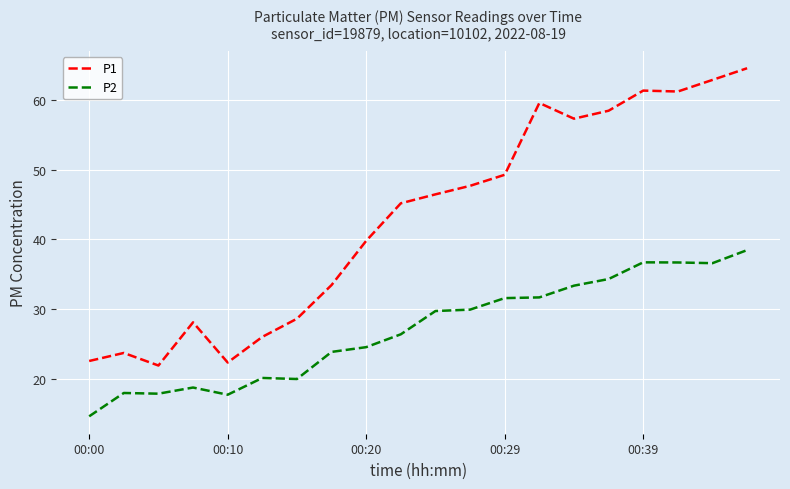

List the series in order of their overall mean, lowest first.

P2, P1